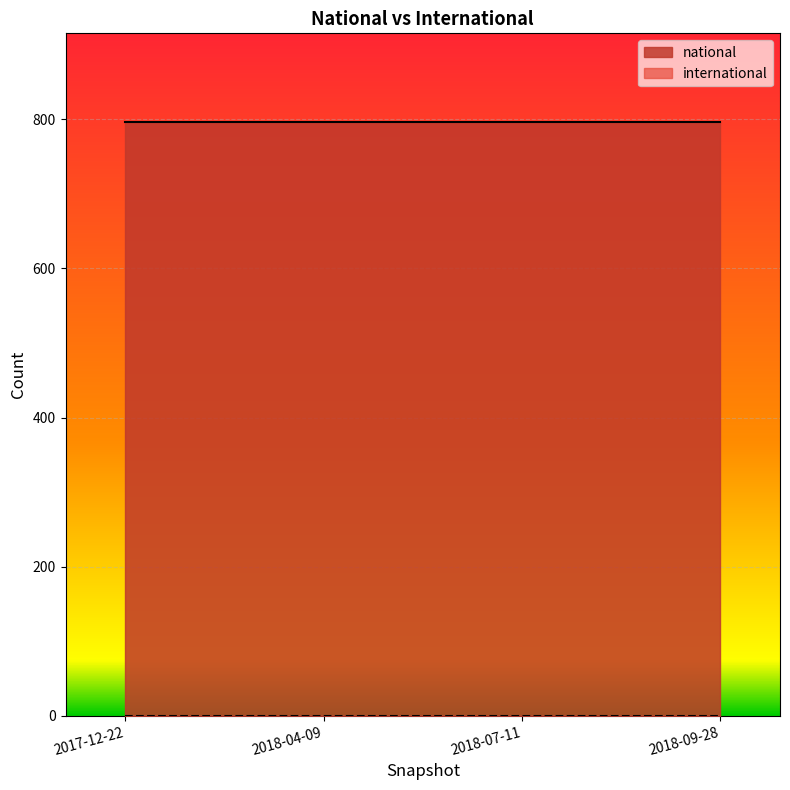

True or false: international and national cross at least once.

False